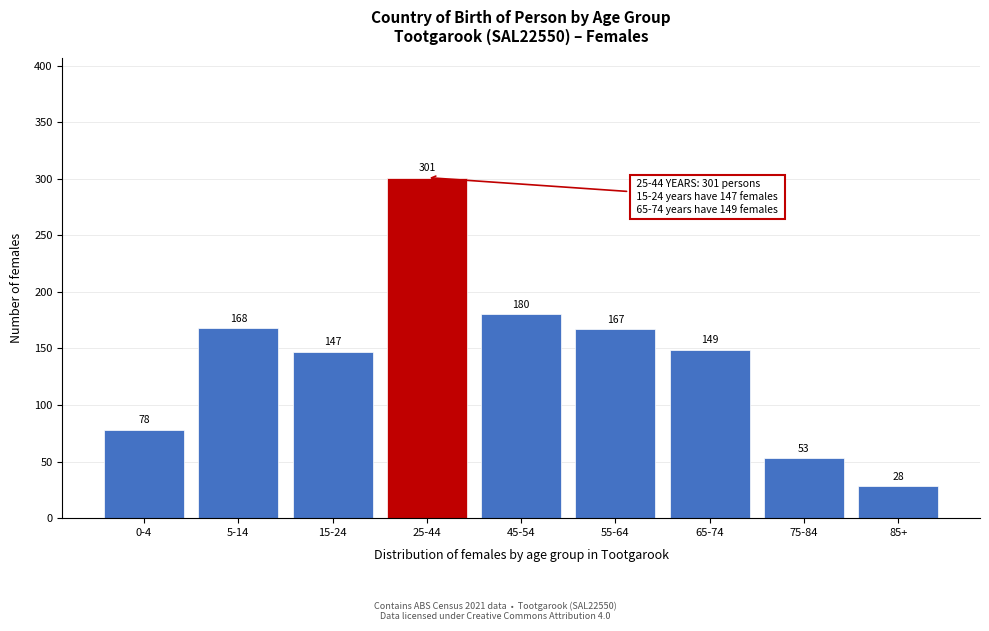

Reading left to right, transcribe all the data shown in this chart.

78	168	147	301	180	167	149	53	28